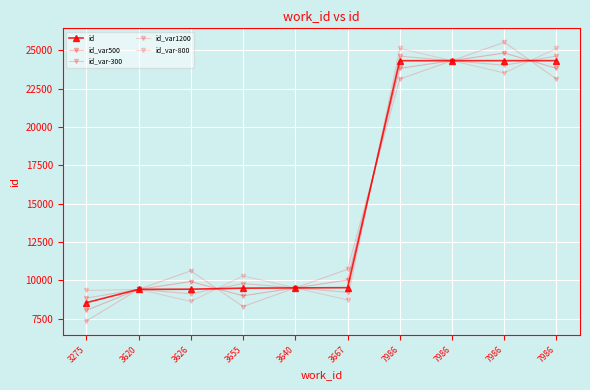

List the labels in order of id_var500 value, smallest first.

3275, 3655, 3620, 3640, 3626, 3667, 7986, 7986, 7986, 7986